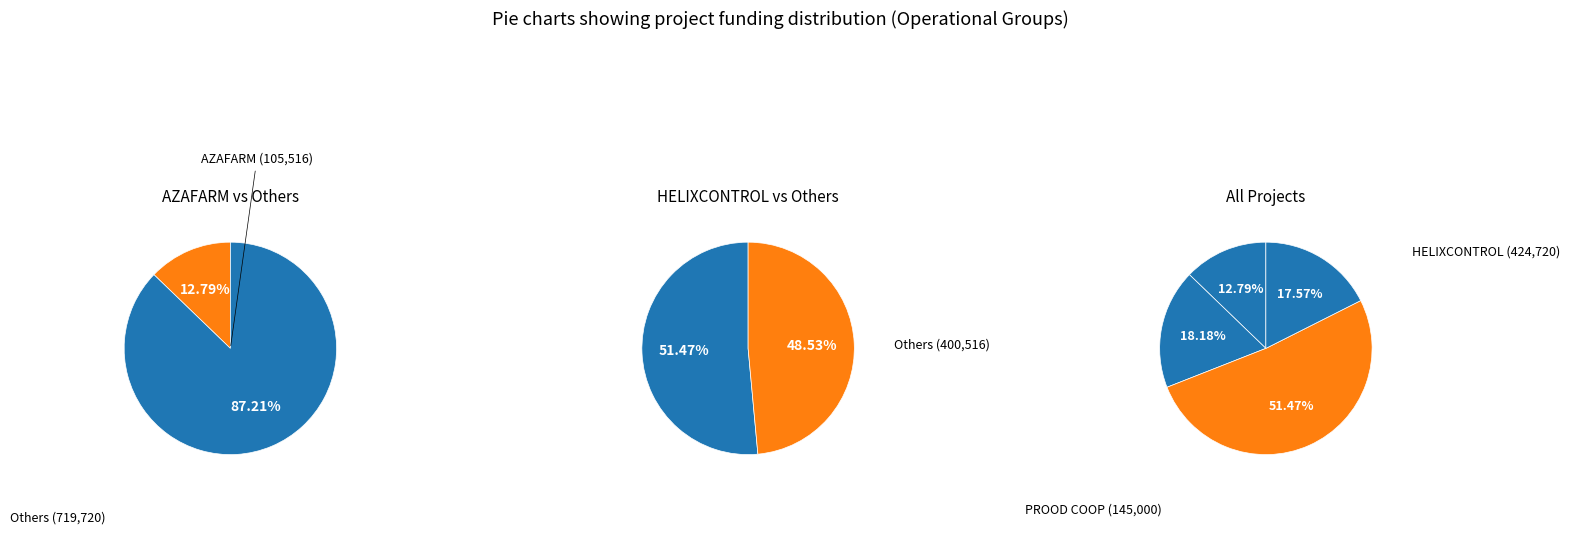

Which has a higher value, HELIXCONTROL or AZAFARM?

HELIXCONTROL